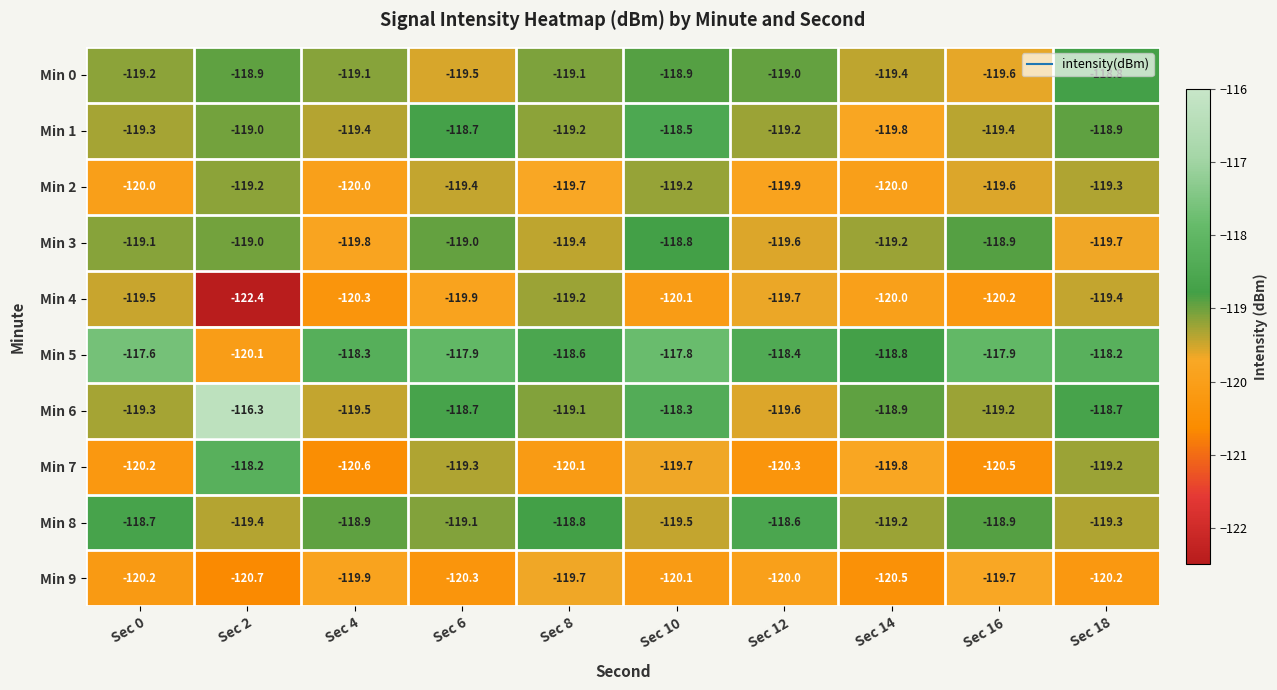

Which label corresponds to the smallest value in the chart?

Sec 2